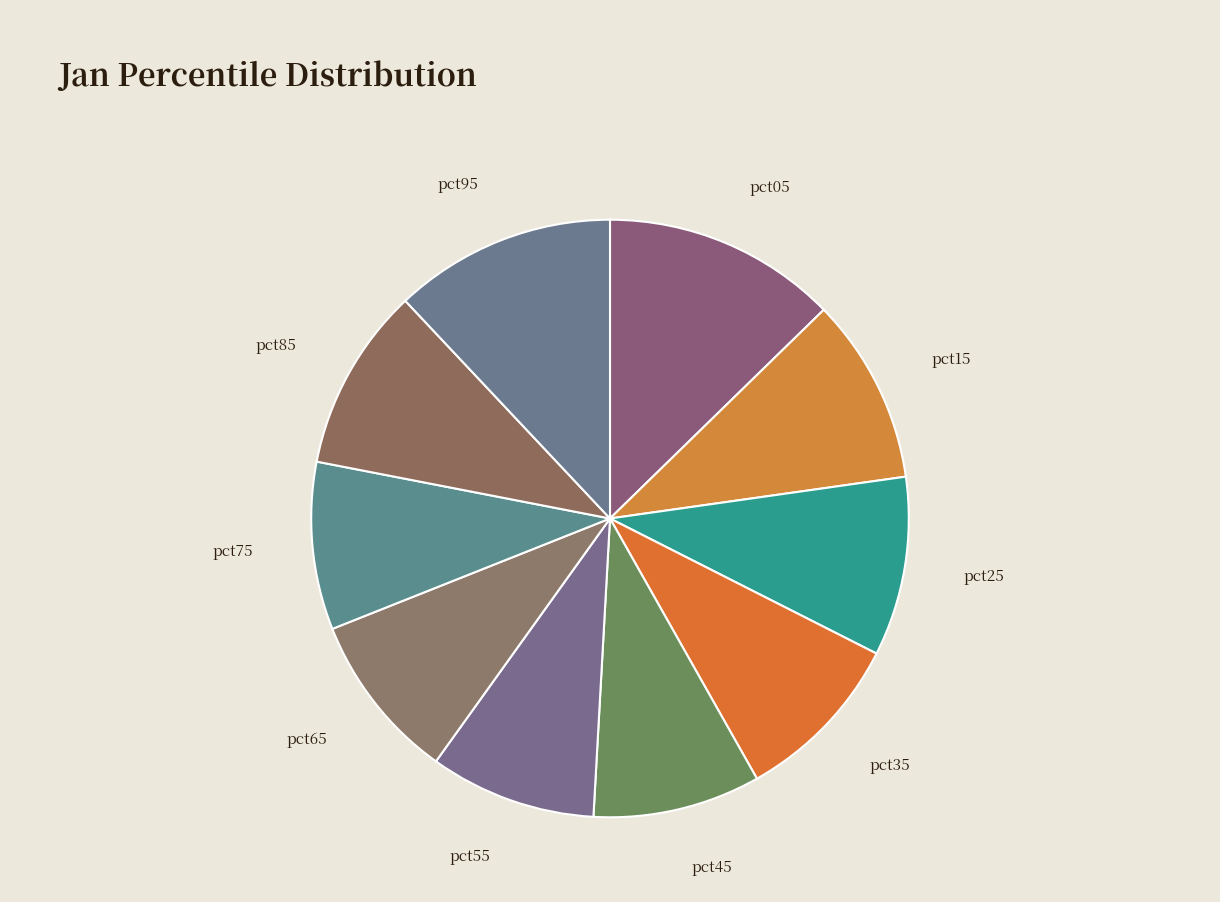

How many slices are in this pie chart?

10